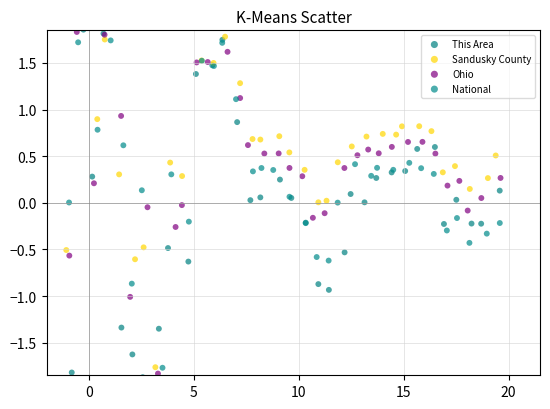

What are all the series names shown in the legend?

This Area, Sandusky County, Ohio, National